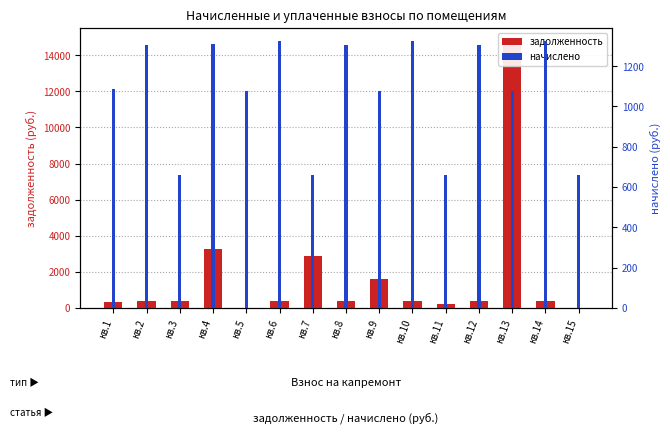

How many groups of bars are there?

15